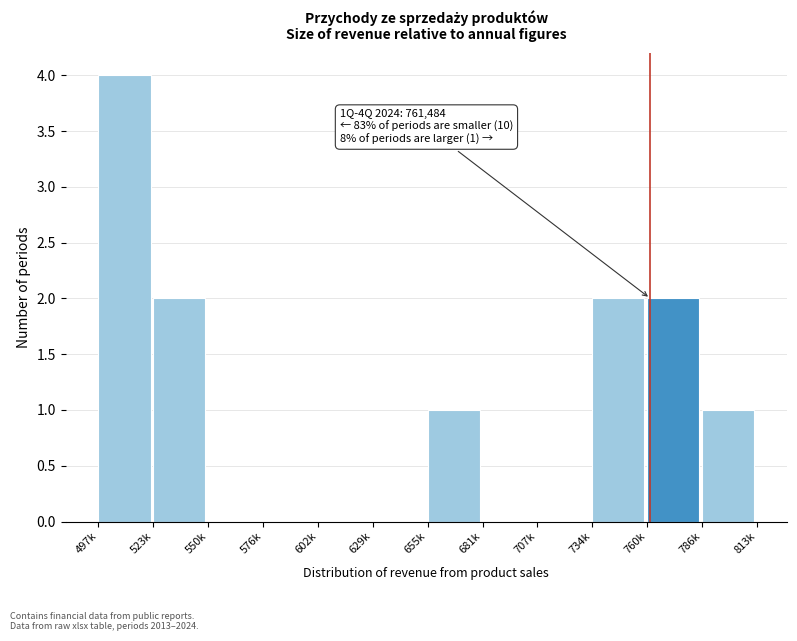

Reading right to left, extract all data points from this chart.

786k=1	760k=2	734k=2	707k=0	681k=0	655k=1	629k=0	602k=0	576k=0	550k=0	523k=2	497k=4